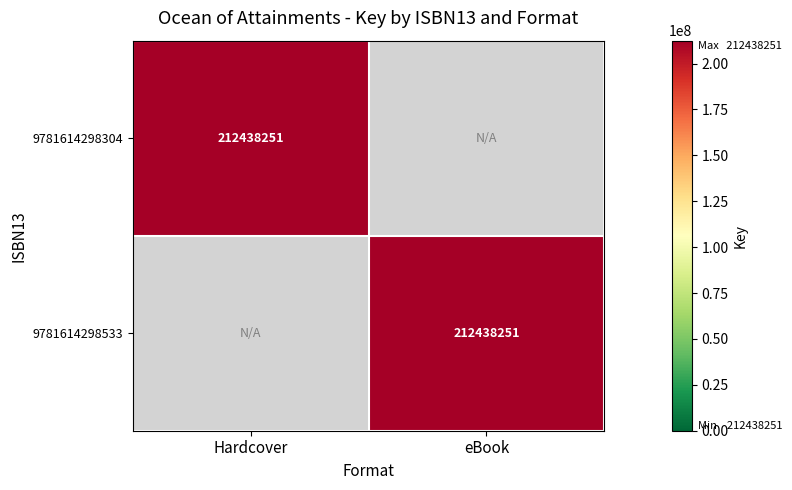

True or false: 9781614298304 has a value of 212438251 at Hardcover.

True